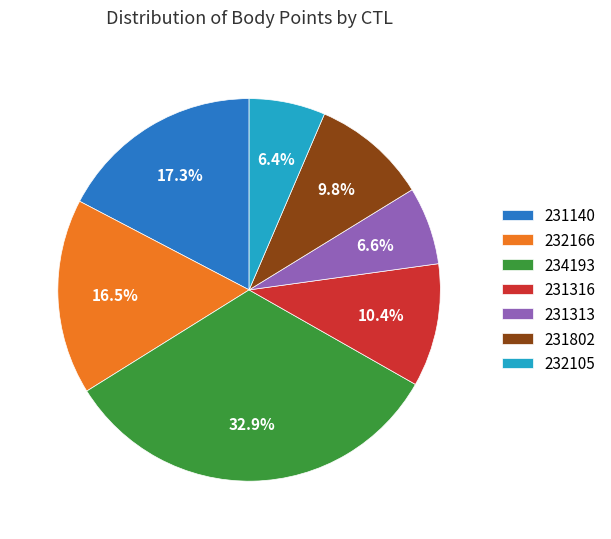

Which slice is the largest?

234193